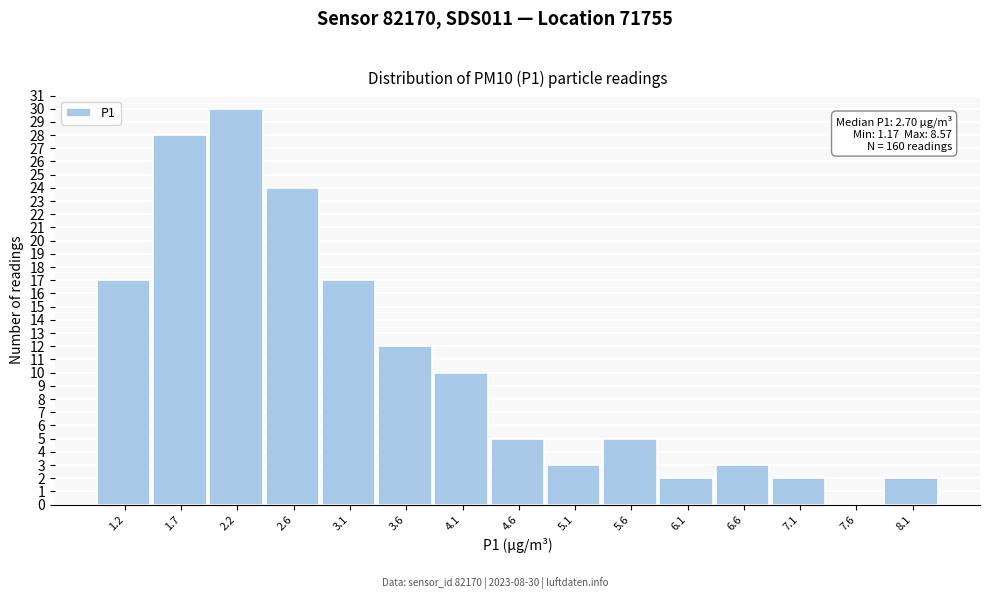

Reading left to right, extract all data points from this chart.

1.2=17	1.7=28	2.2=30	2.6=24	3.1=17	3.6=12	4.1=10	4.6=5	5.1=3	5.6=5	6.1=2	6.6=3	7.1=2	7.6=0	8.1=2